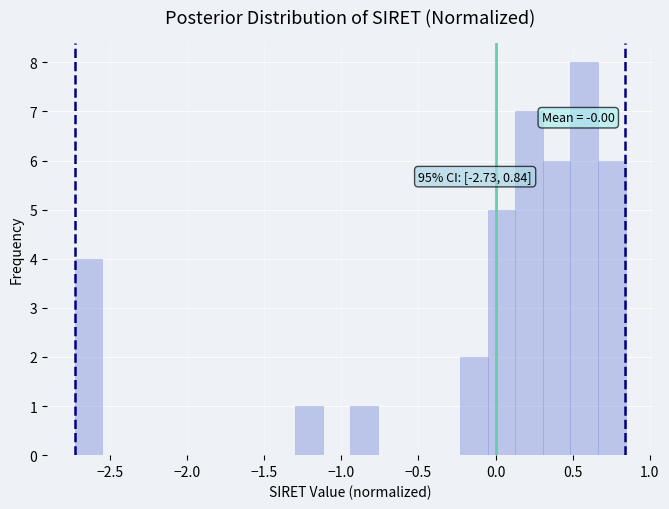

Read against the x-axis, roughly where is the centre of the tallest bar?

0.55